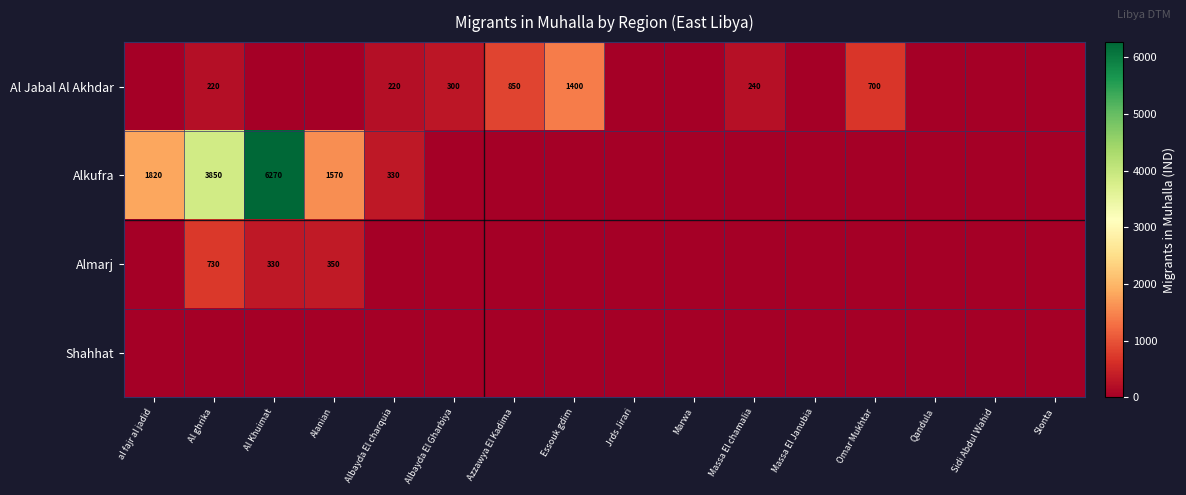

The Al Jabal Al Akhdar series shows 850 at Azzawya El Kadima. True or false?

True